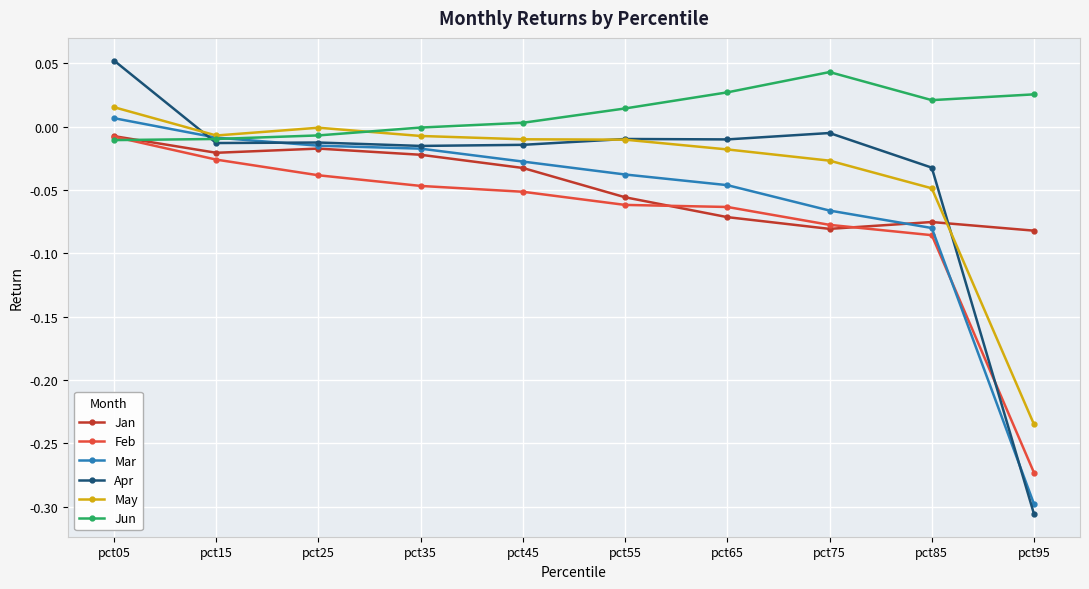

At which label does Mar reach its peak?

pct05